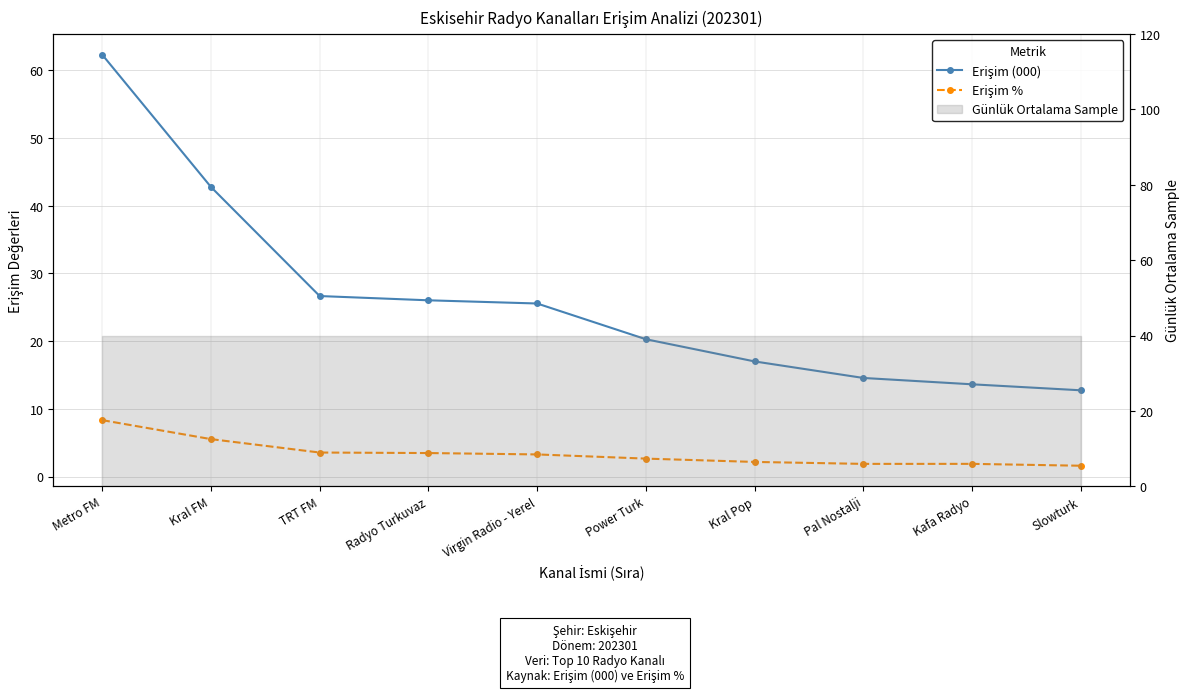

Which series changed the most between TRT FM and Slowturk?

Erişim (000)